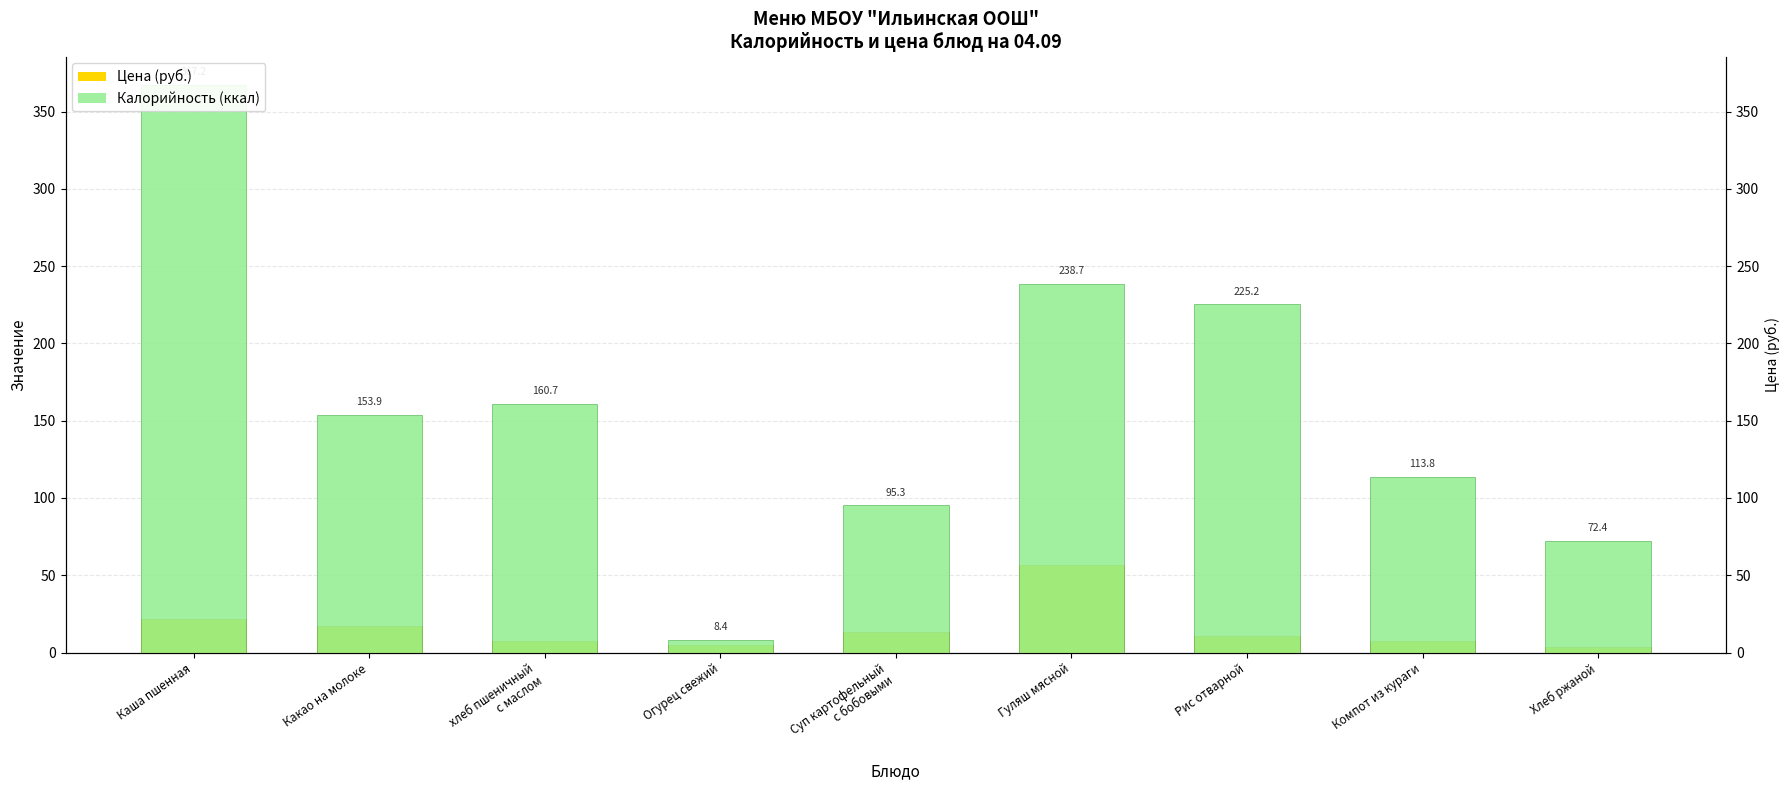

How many data points in Цена (руб.) are less than 10?

4